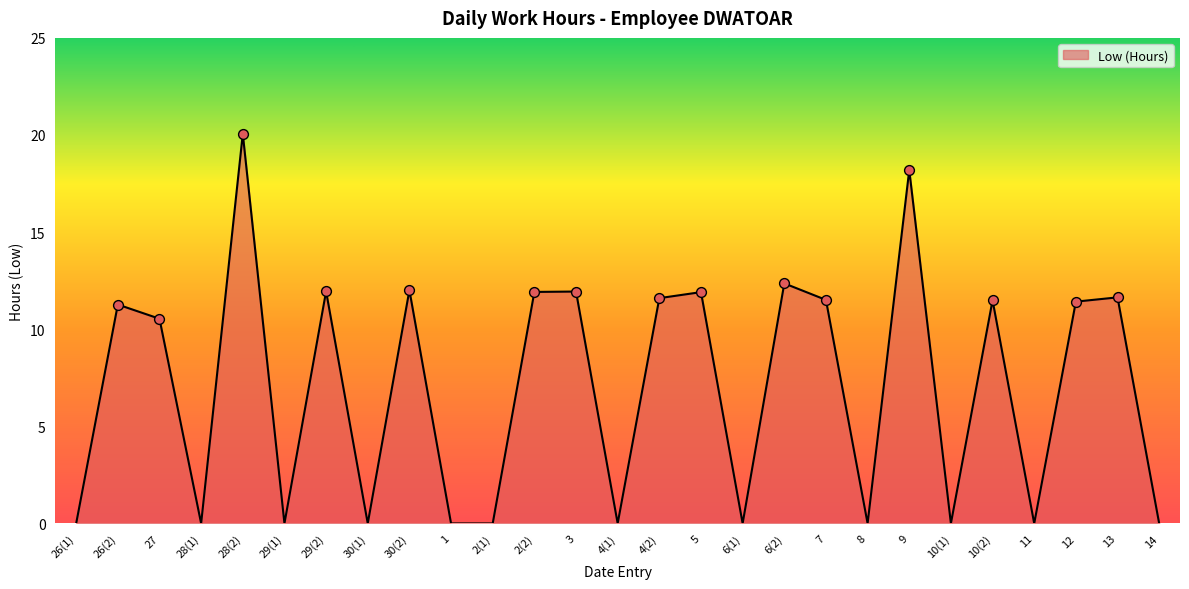

What is the ratio of the value at 2(2) to the value at 3?

1.0